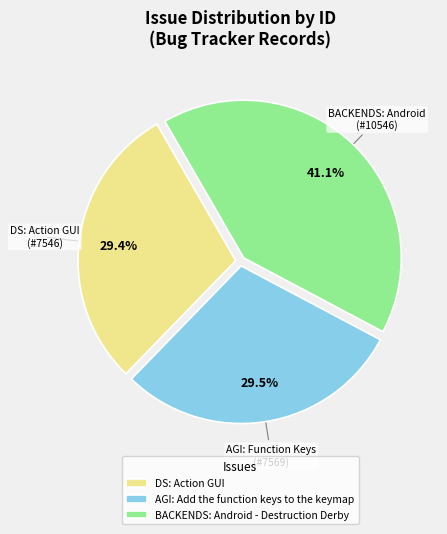

Combined, what portion of the pie is BACKENDS: Android - Destruction Derby and AGI: Add the function keys to the keymap?

70.6%